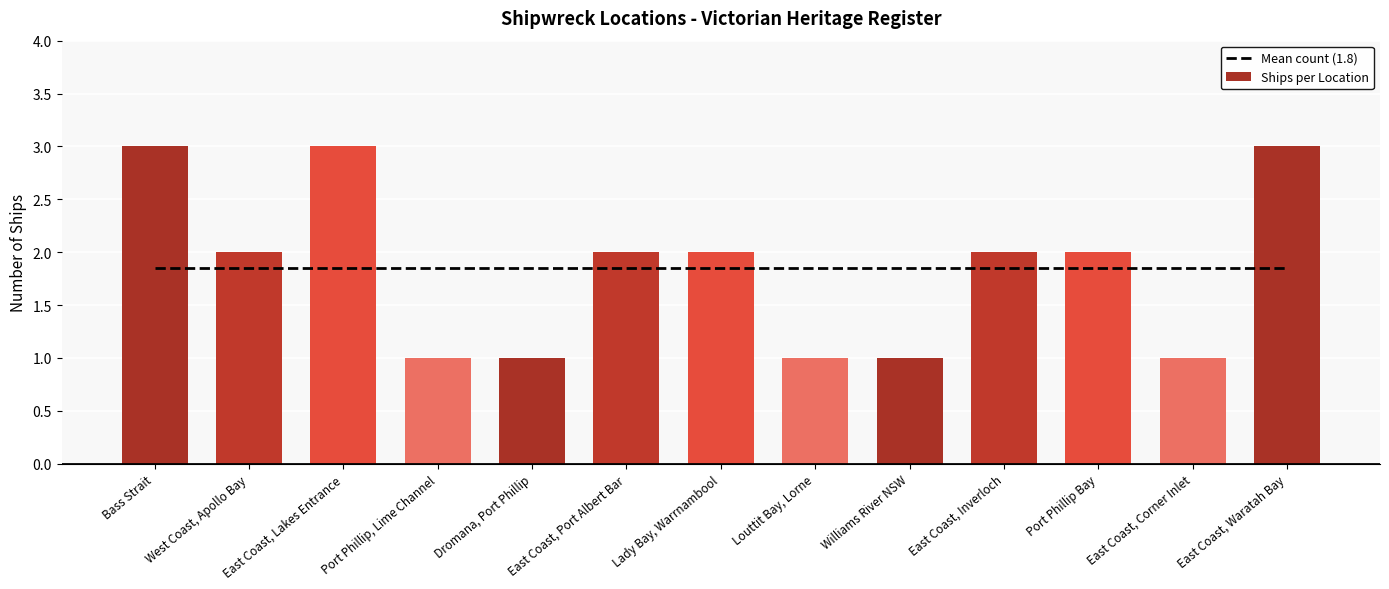

What is the sum of all Ships per Location values?

24